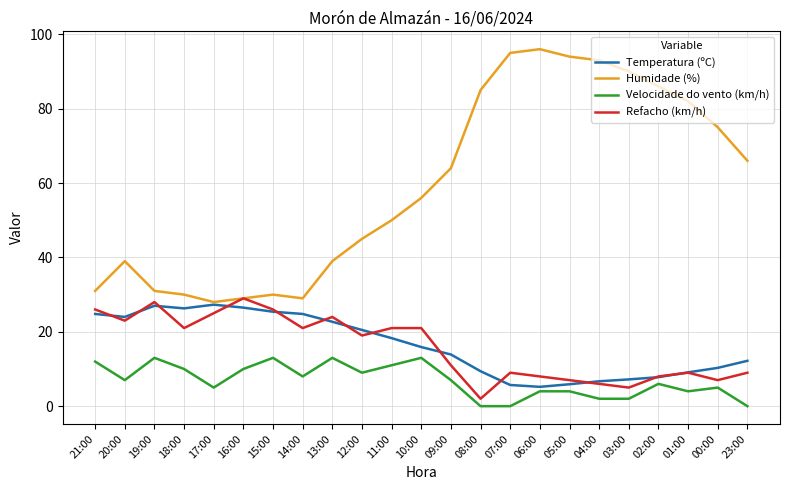

True or false: Velocidade do vento (km/h) and Humidade (%) cross at least once.

False